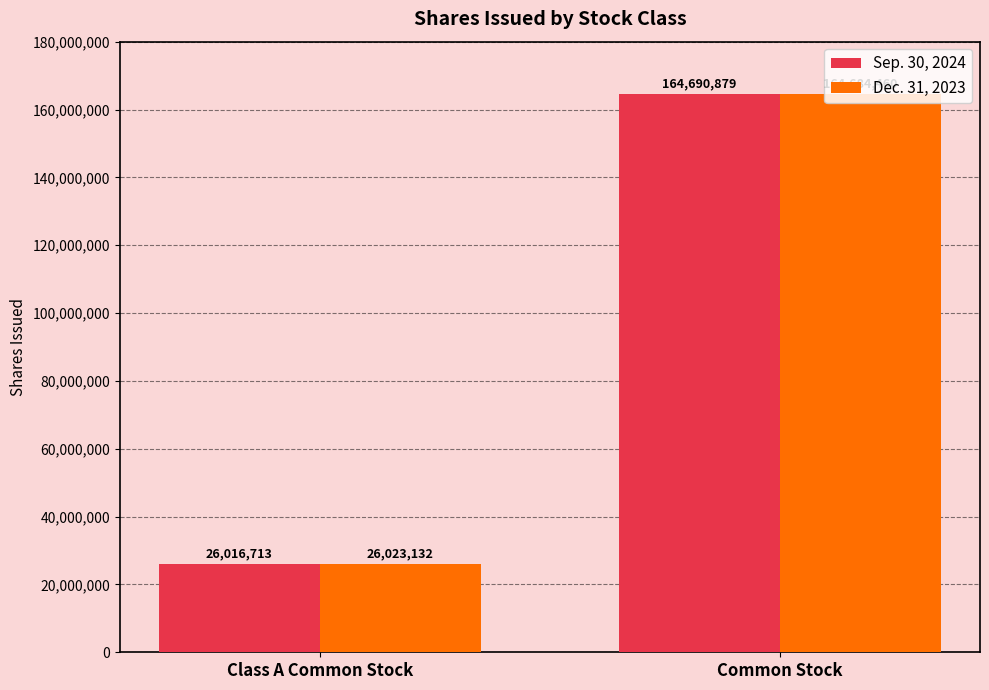

At which label is Sep. 30, 2024 closest to 95353796?

Class A Common Stock